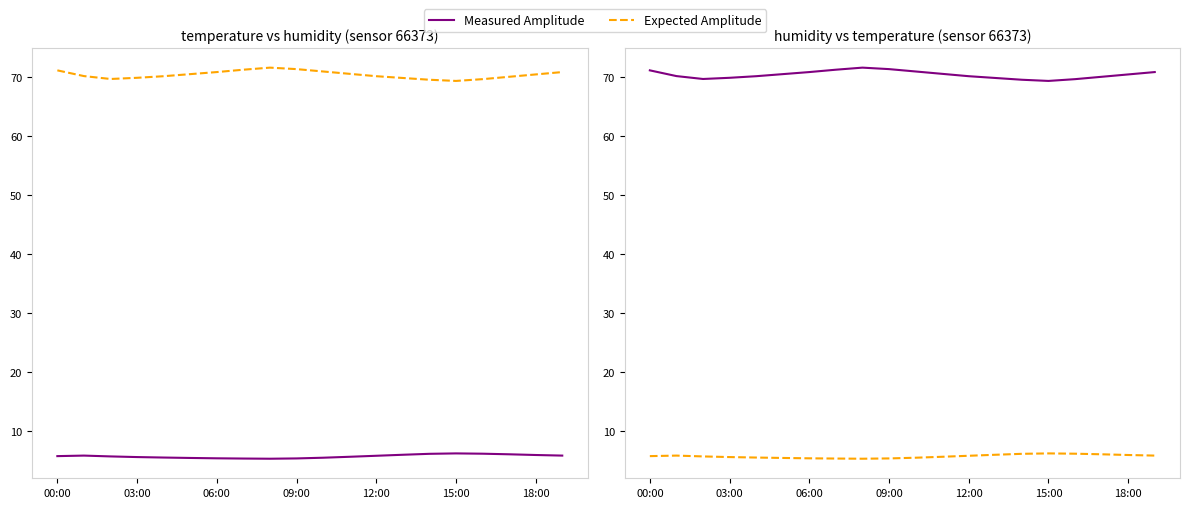

Which series has the largest range (max minus min)?

Measured Amplitude